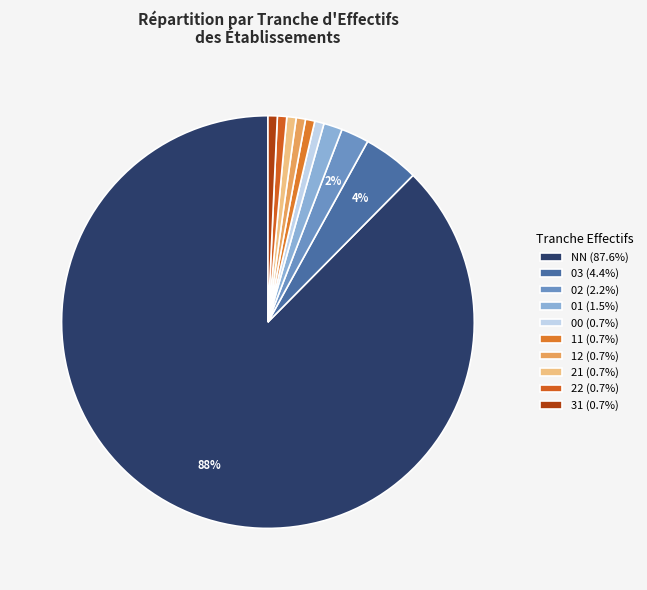

To the nearest percent, what is the combined percentage of 03 and 11?

5%